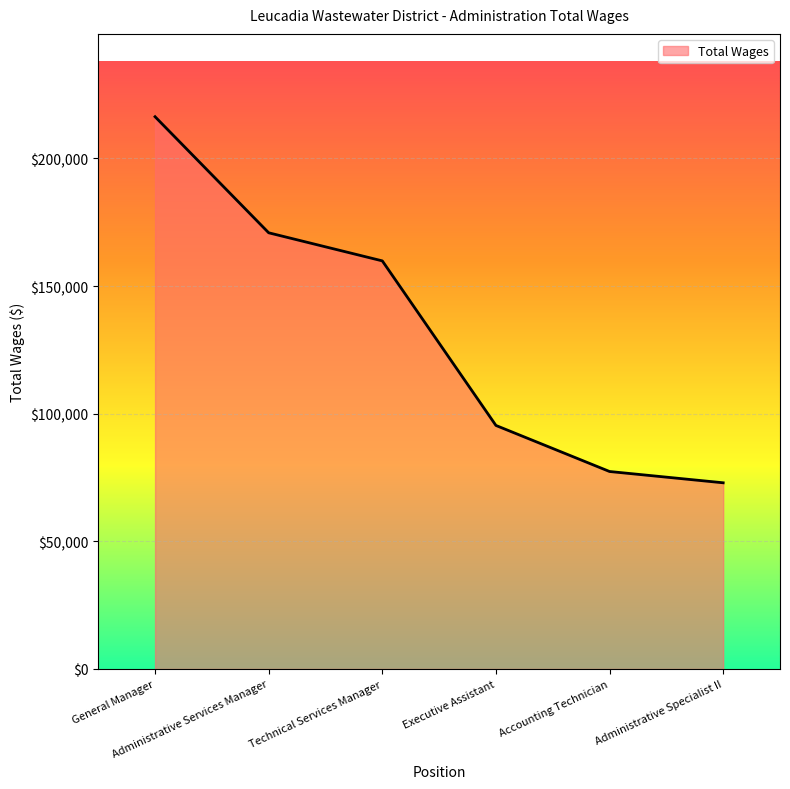

What is the minimum value shown in the chart?

72942